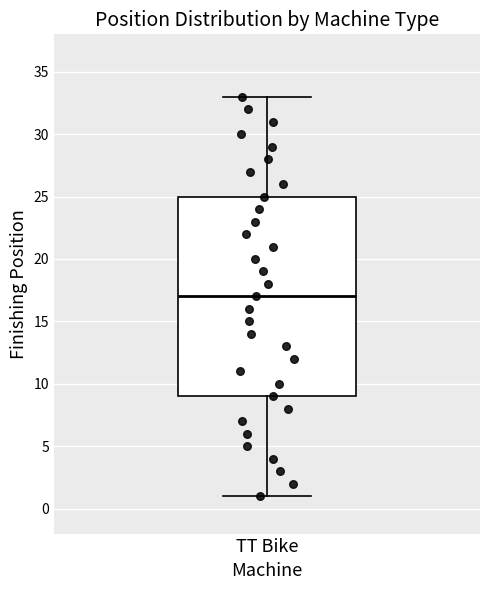

Read this box plot against the y-axis: the position of the median line, the range covered by the box, and the ends of both whiskers. The values are not printed on the chart, so give them approximately, as read against the axis.

median 17, box 9 to 25, whiskers 1 to 33